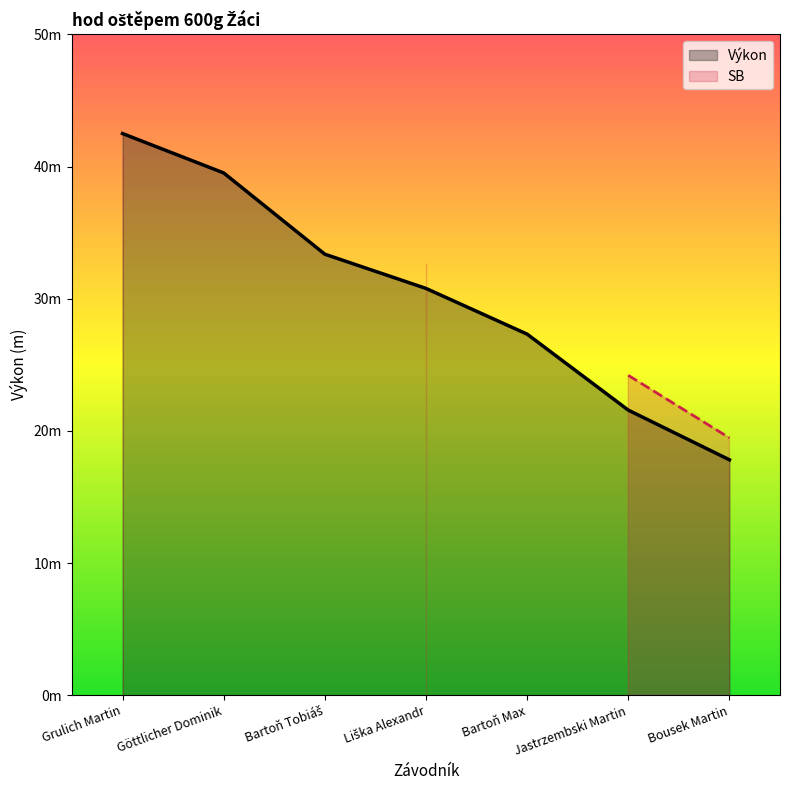

Rank the categories by value from highest to lowest.

Grulich Martin, Göttlicher Dominik, Bartoň Tobiáš, Liška Alexandr, Bartoň Max, Jastrzembski Martin, Bousek Martin